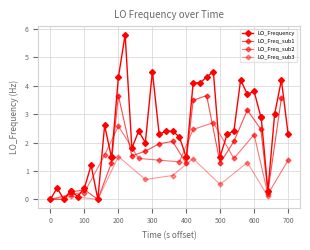

What is the maximum value shown in the chart?

5.8